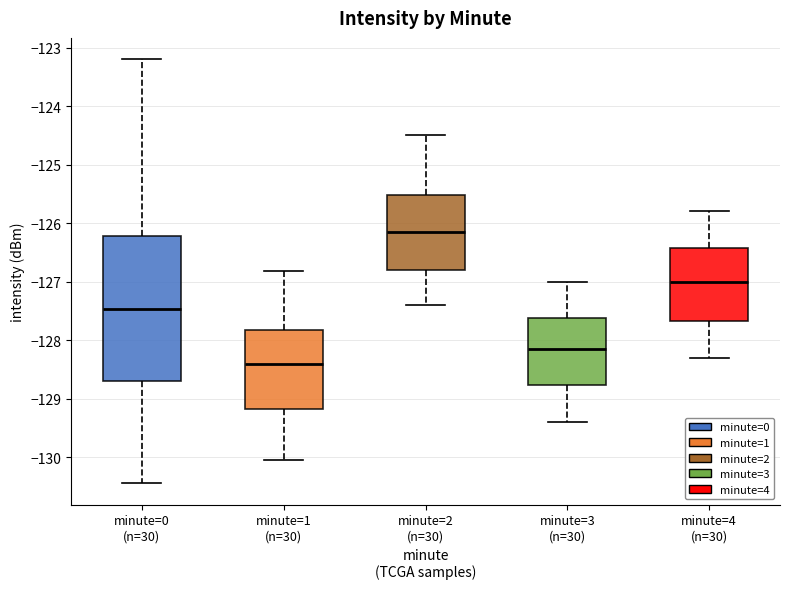

Reading left to right, read every box against the y-axis: the position of its median line, the range the box covers, and the ends of its whiskers. The values are not printed on the chart, so give them approximately, as read against the axis.

minute=0 (n=30): median -127.5, box -128.7 to -126.2, whiskers -130.5 to -123.2
minute=1 (n=30): median -128.4, box -129.2 to -127.8, whiskers -130.0 to -126.8
minute=2 (n=30): median -126.1, box -126.8 to -125.5, whiskers -127.4 to -124.5
minute=3 (n=30): median -128.1, box -128.8 to -127.6, whiskers -129.4 to -127.0
minute=4 (n=30): median -127.0, box -127.7 to -126.4, whiskers -128.3 to -125.8